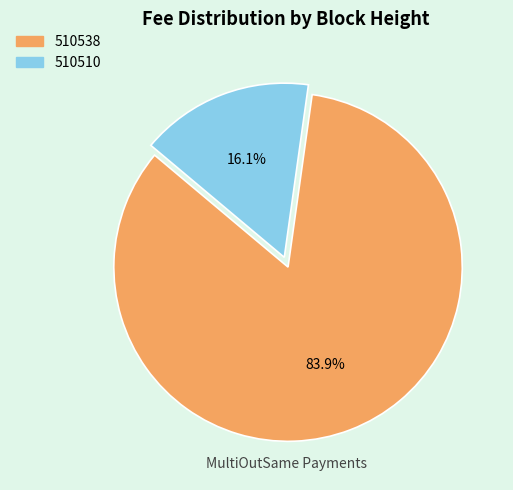

What percentage do 510510 and 510538 together represent?

100.0%